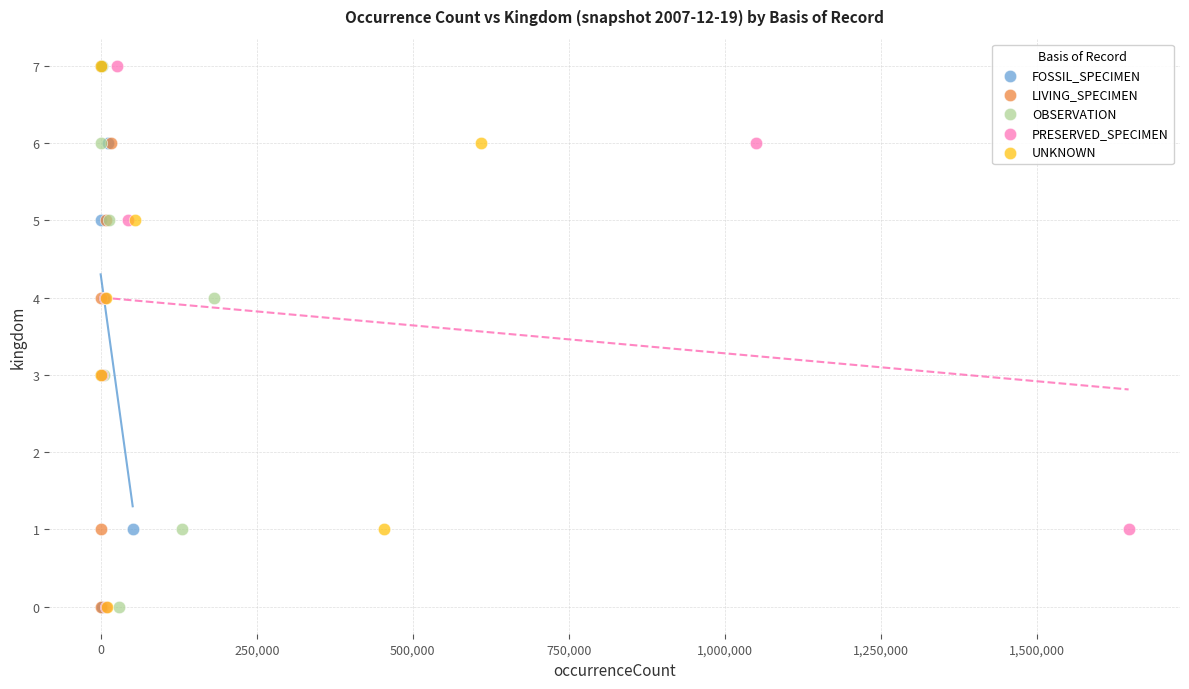

What are all the series names shown in the legend?

FOSSIL_SPECIMEN, LIVING_SPECIMEN, OBSERVATION, PRESERVED_SPECIMEN, UNKNOWN